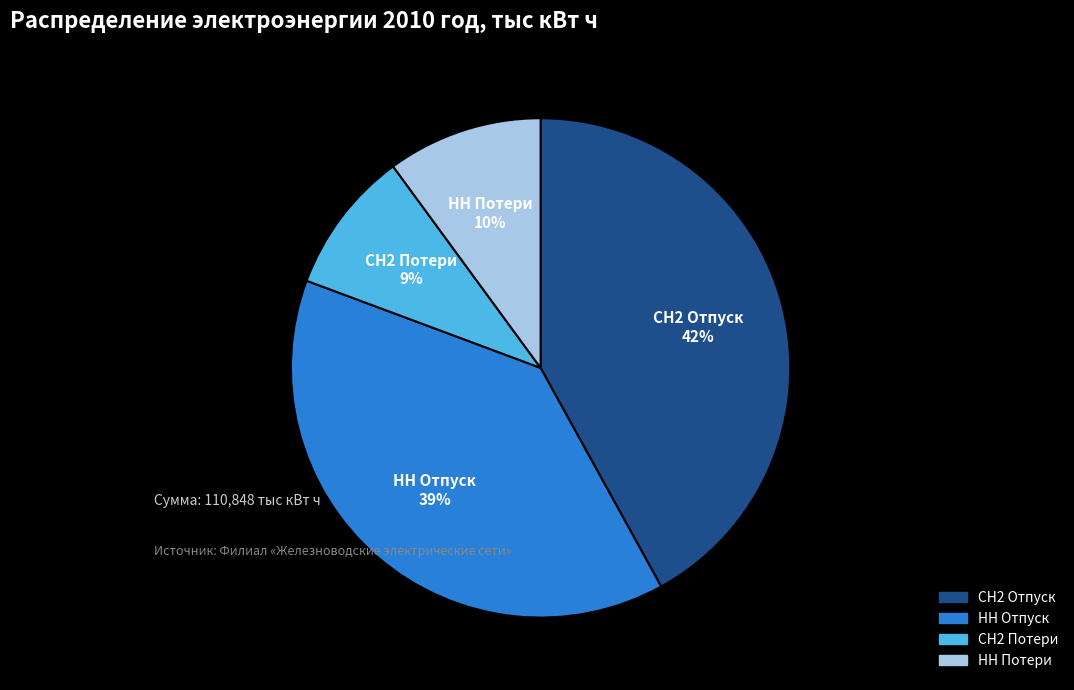

Between НН Потери and СН2 Отпуск, which is larger?

СН2 Отпуск